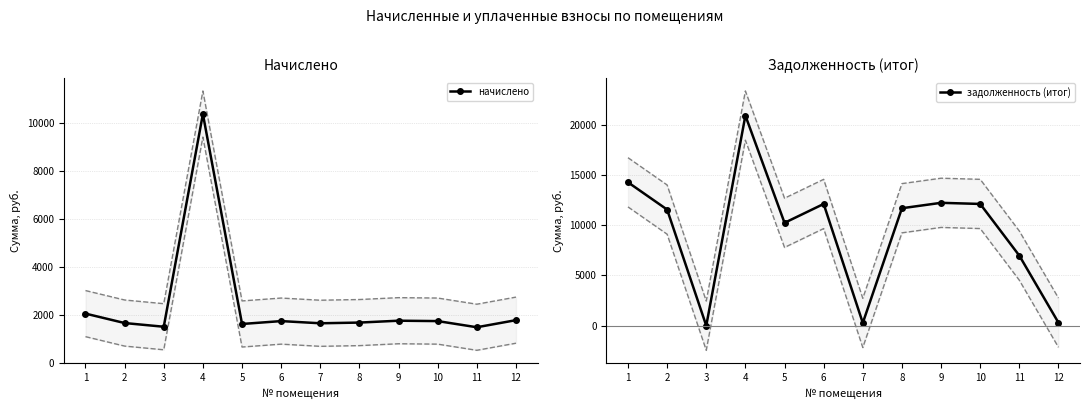

The value of задолженность (итог) at 8 is 20587.1. True or false?

False